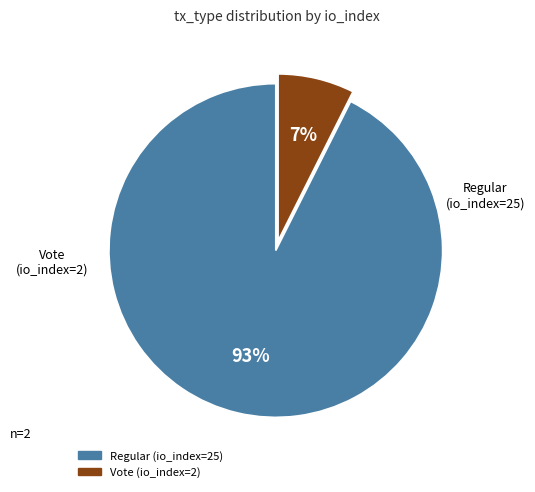

What percentage is the Regular (io_index=25) slice, to the nearest percent?

93%